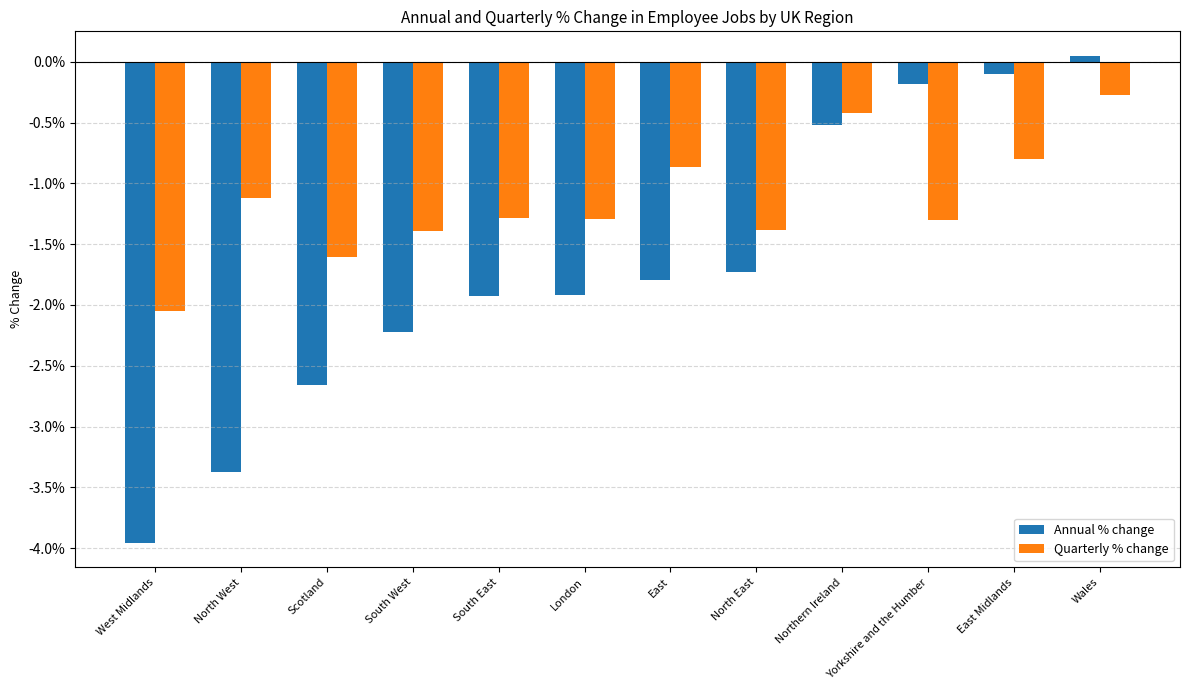

Does the chart contain stacked bars?

No